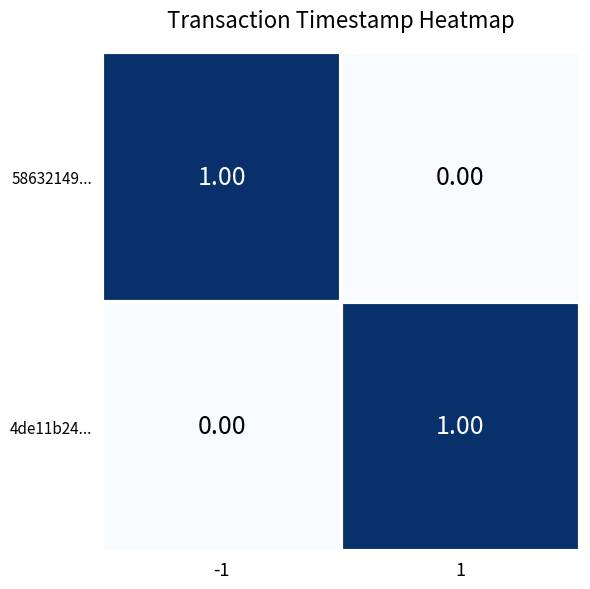

How many positive values does the 58632149... series have?

1